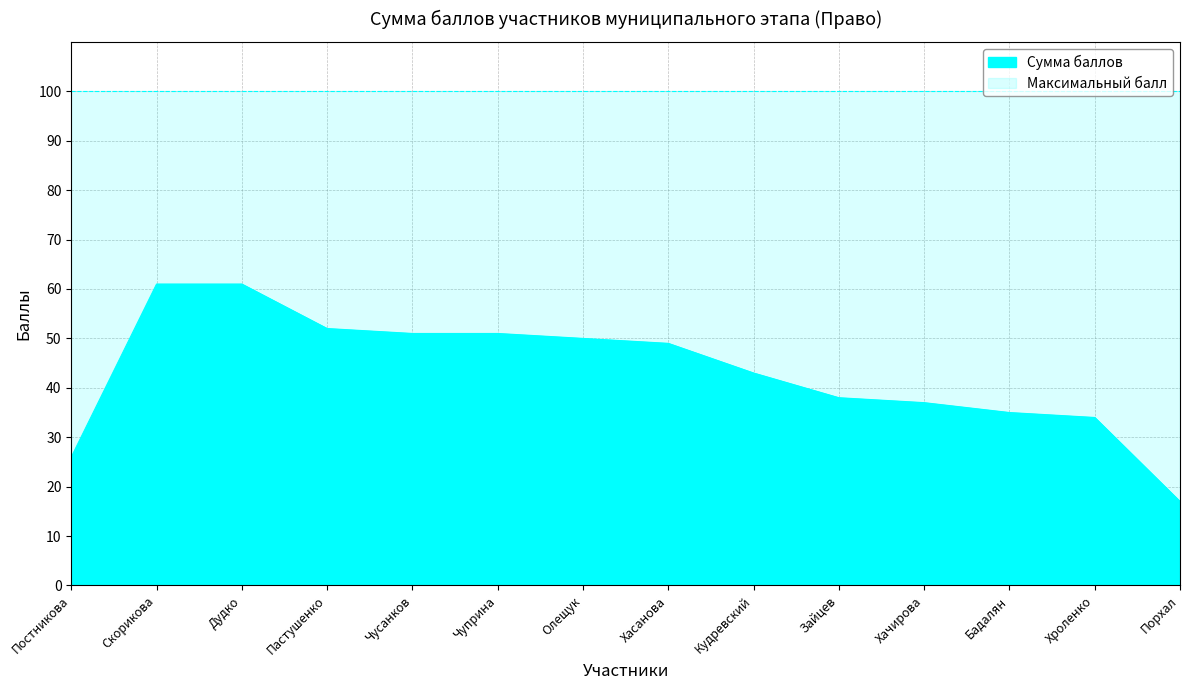

What is the change in value from Пастушенко to Олещук?

-2